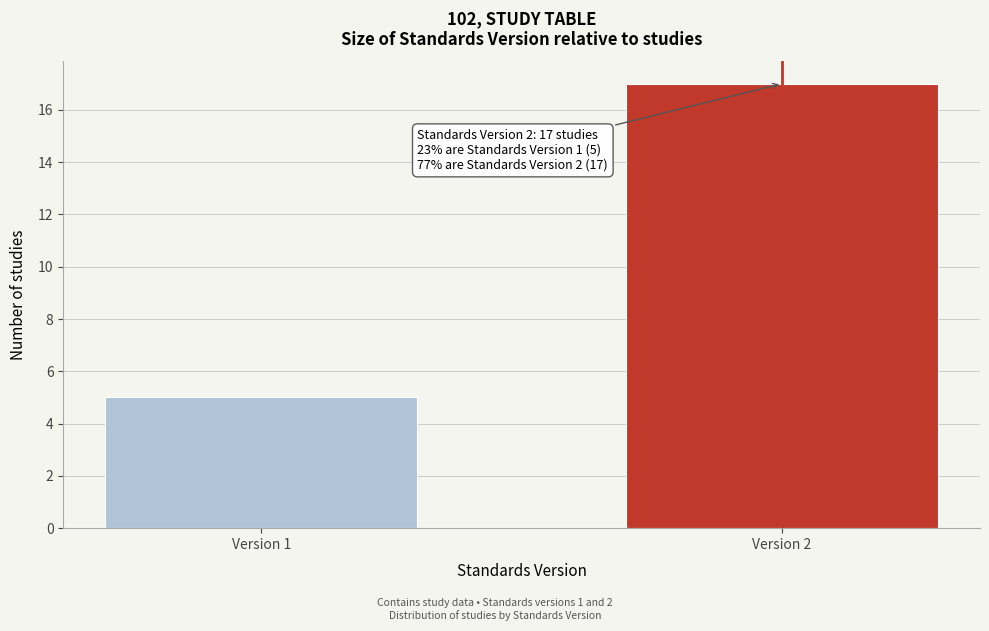

Reading left to right, what are all the values shown in this chart?

5	17